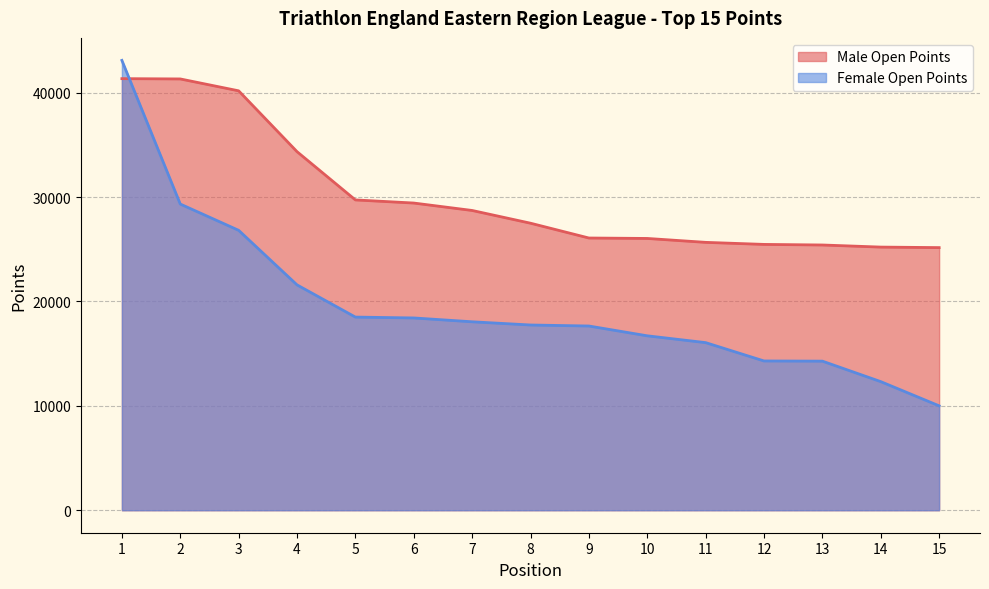

Between 3 and 4, which is larger?

3